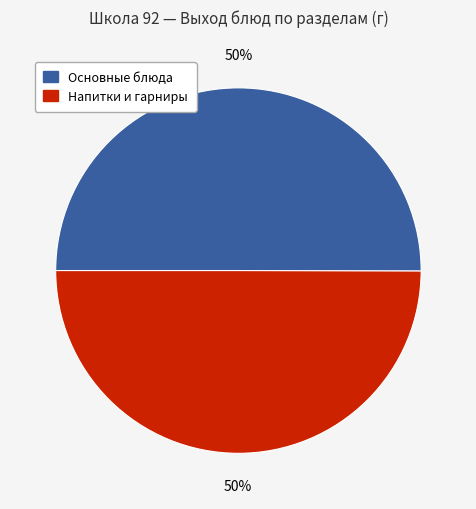

How many slices are in this pie chart?

2